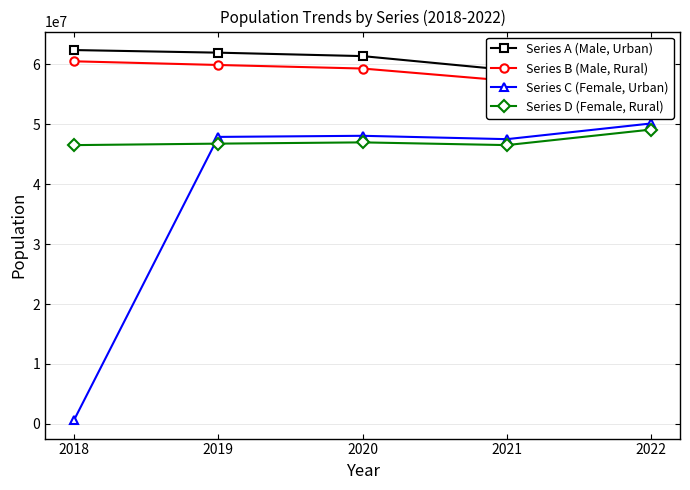

What is the total value across all series at 2020?

215809615